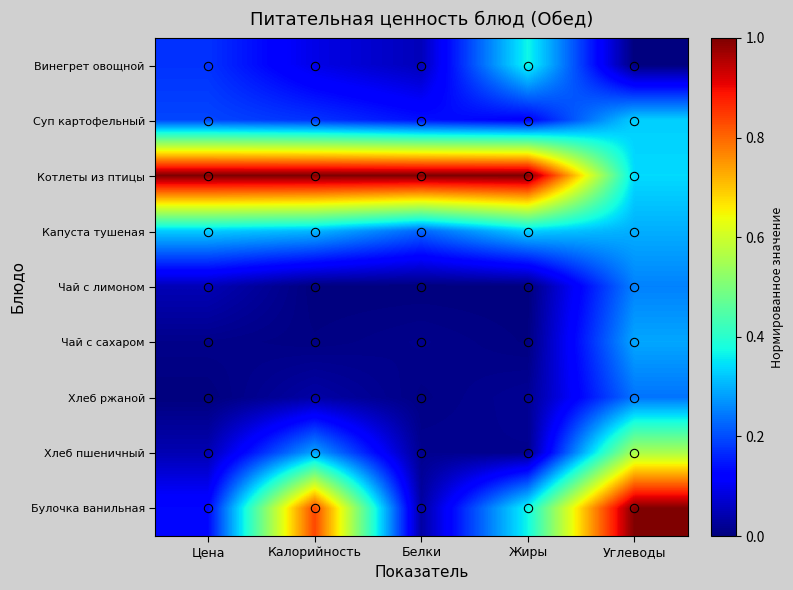

What is the total value across all series at Цена?

1.9